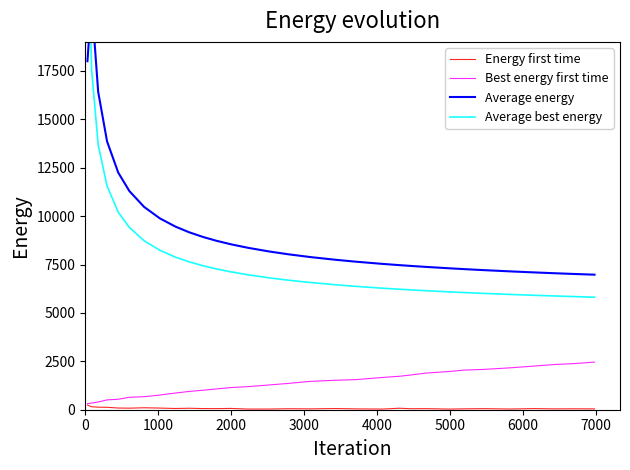

At how many categories does at least one series exceed 7726?

18